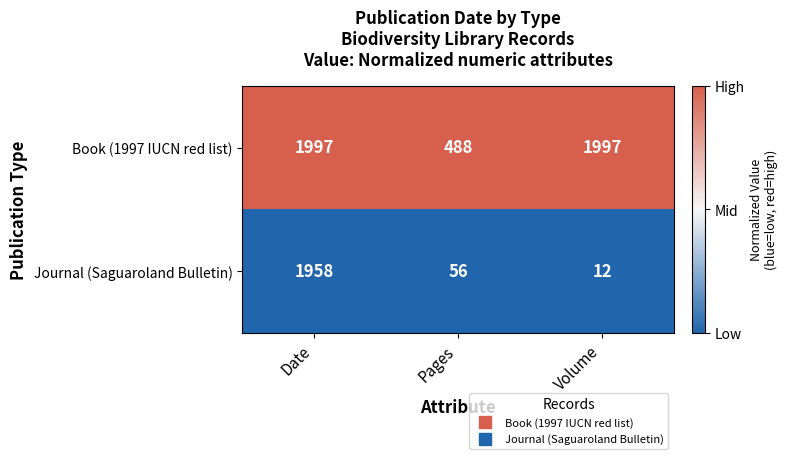

At which category does the chart reach its minimum across all series?

Volume